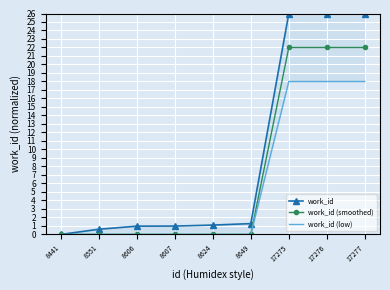

At 17276, list the series in order from largest to smallest.

work_id, work_id (smoothed), work_id (low)